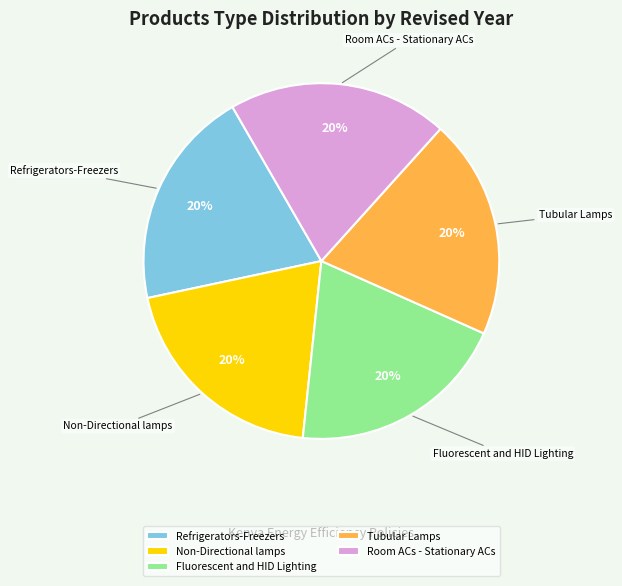

Do Non-Directional lamps and Tubular Lamps together represent more than half of the pie?

No